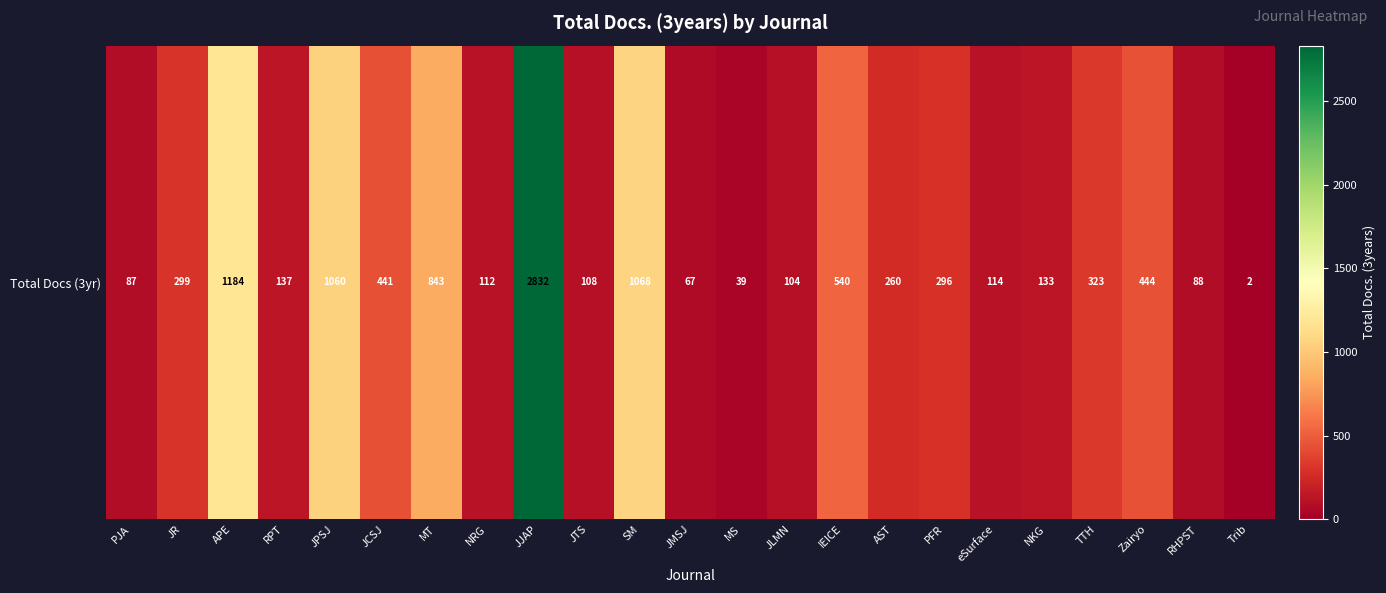

What is the difference between the maximum and minimum values?

2830